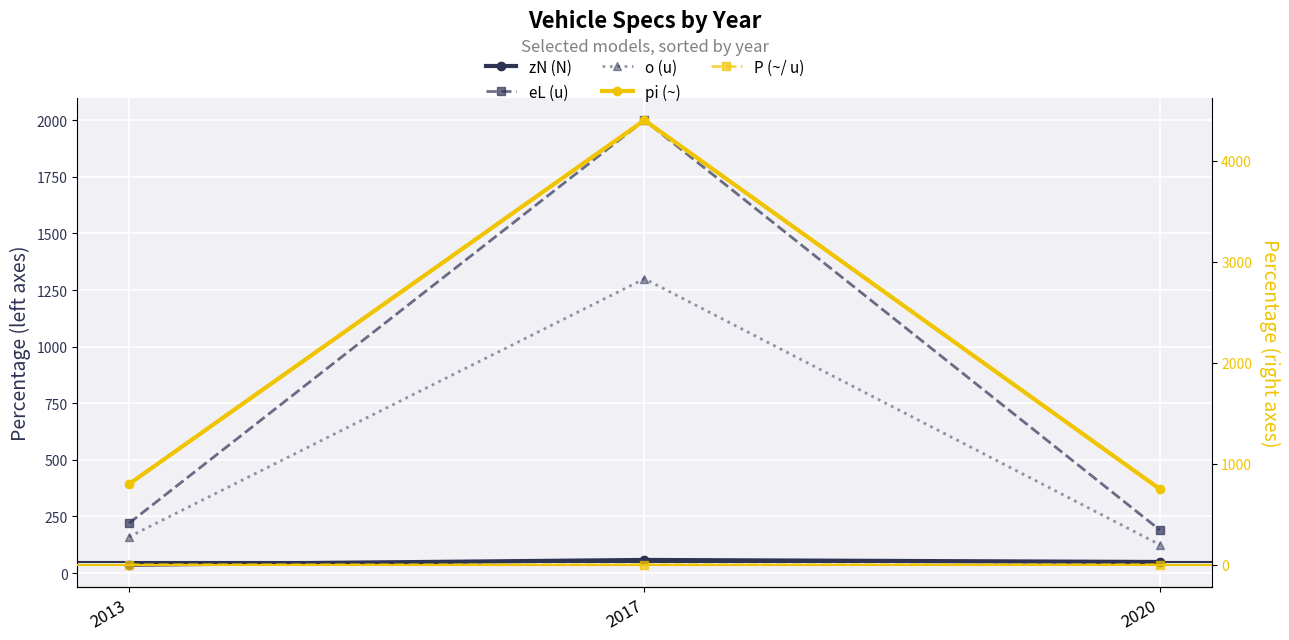

Which series has the widest spread of values?

pi (~)